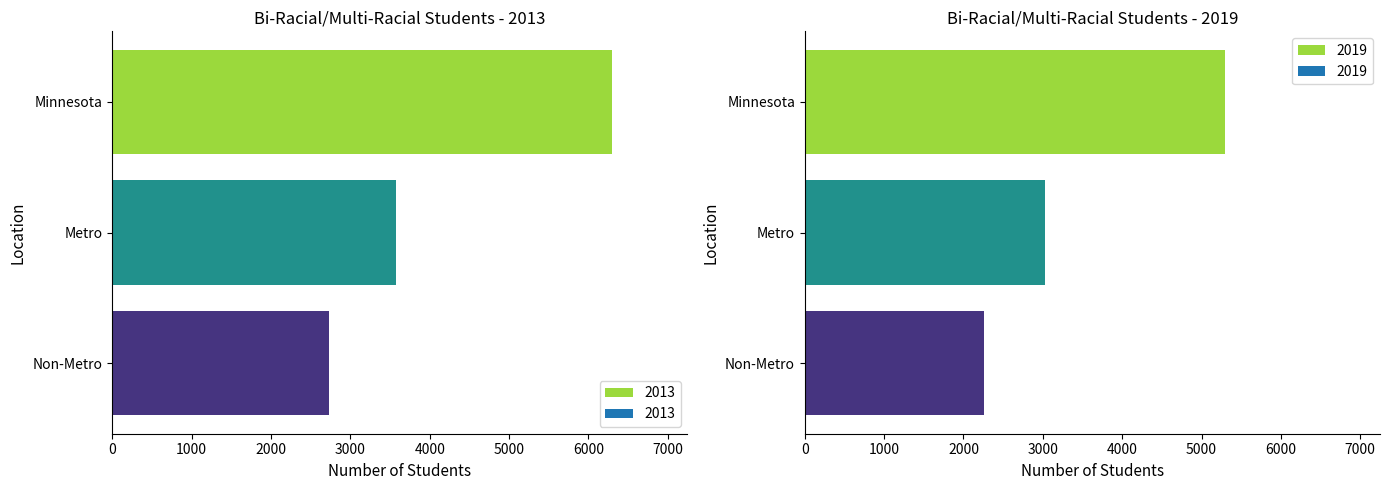

List the labels in order of 2013 value, largest first.

Minnesota, Metro, Non-Metro